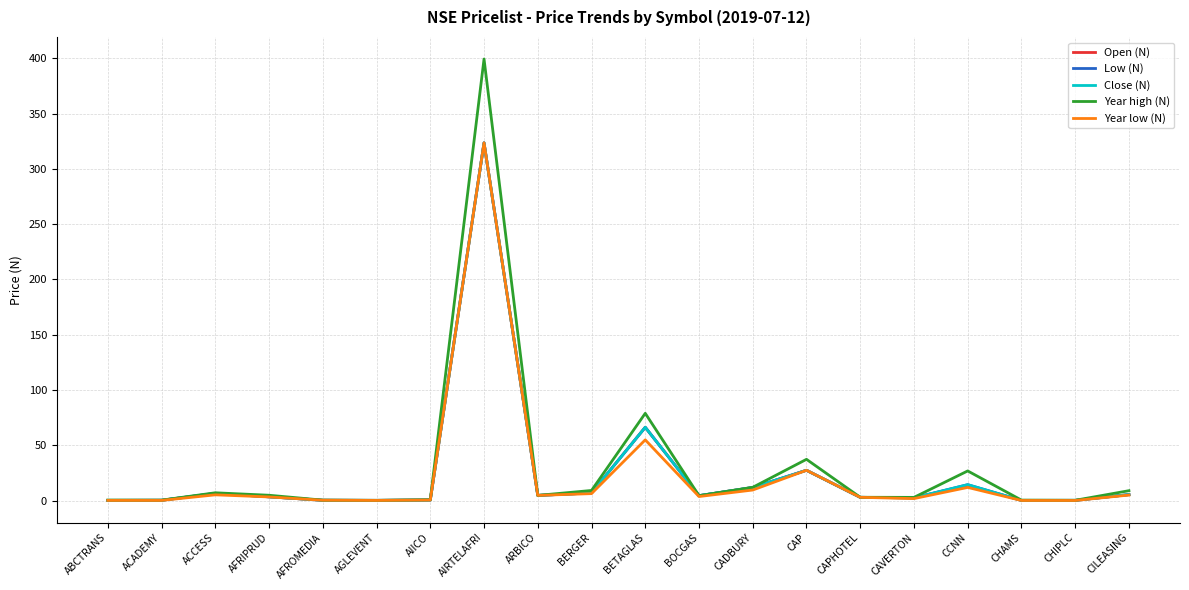

Is it true that Year high (N) equals 37.4 at CAP?

True